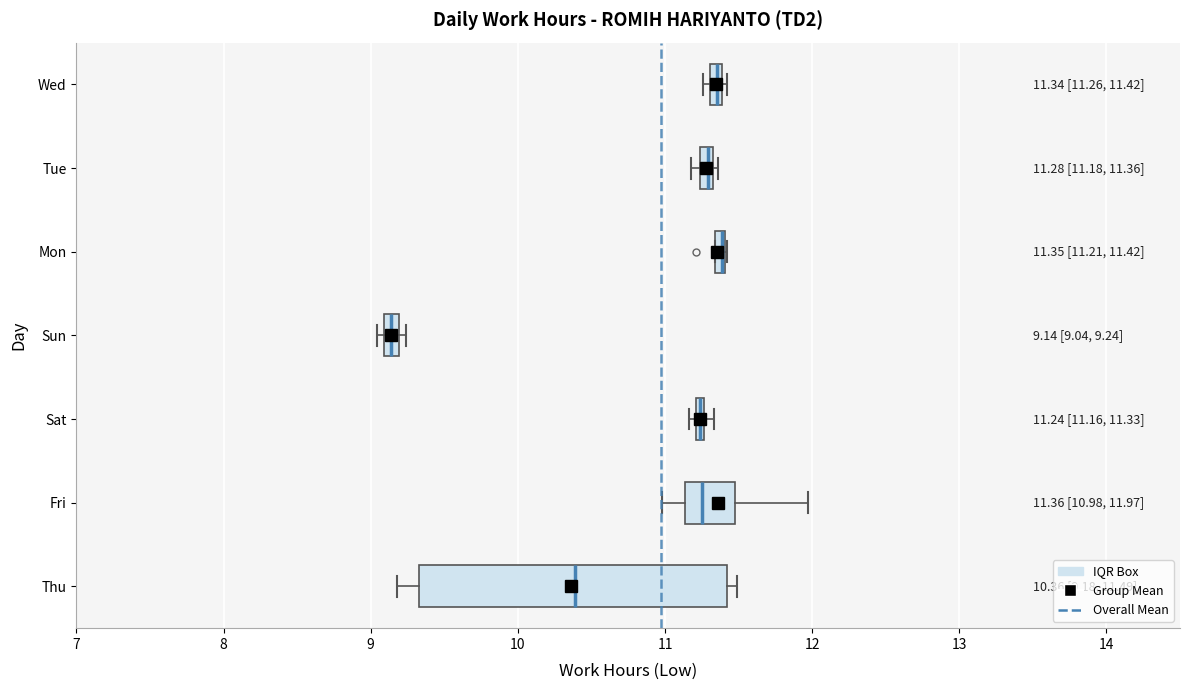

Which box is the widest, from its left edge to its right edge?

Thu